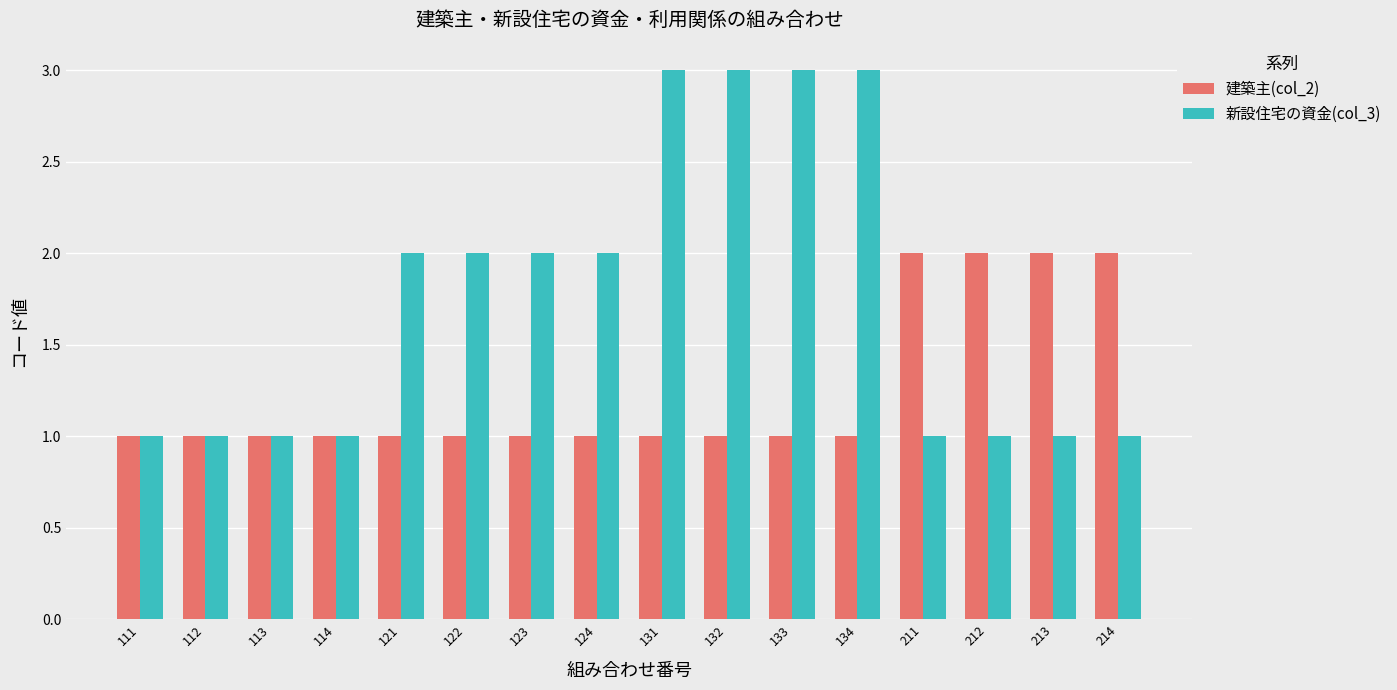

Which series has the largest range (max minus min)?

新設住宅の資金(col_3)